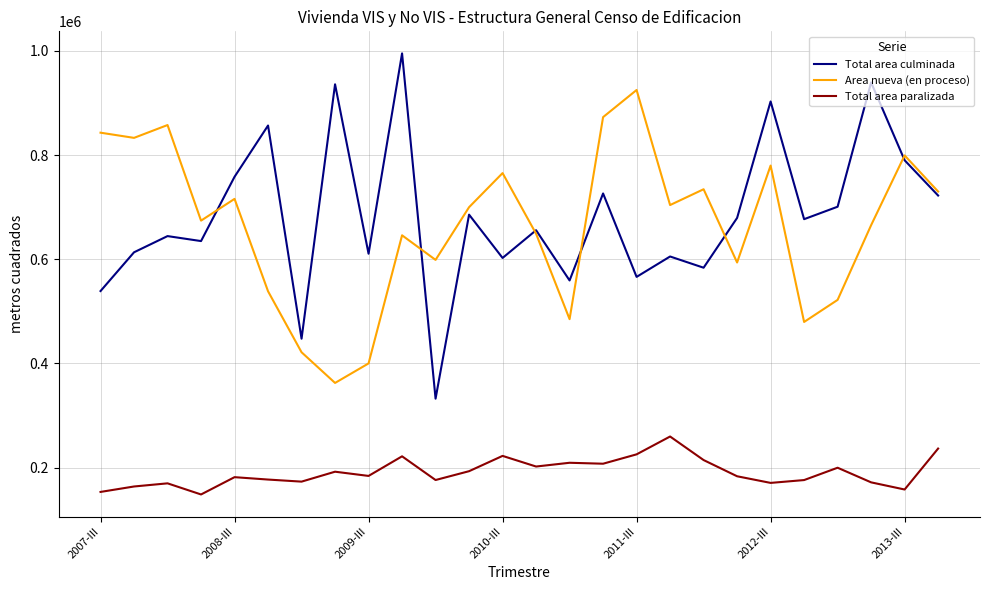

How many lines are shown in the chart?

3